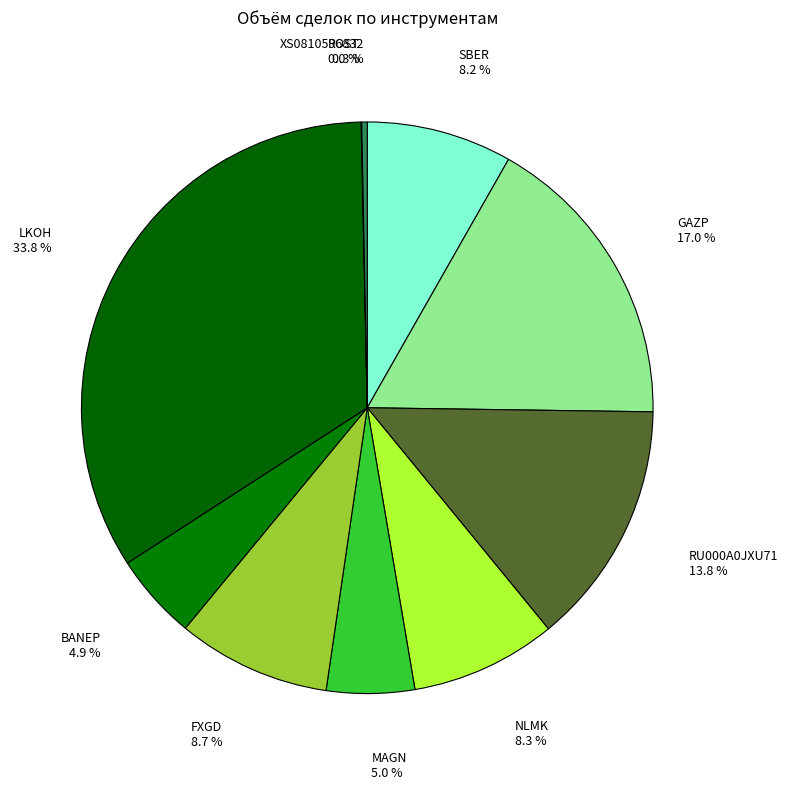

To the nearest percent, what is the average slice percentage?

10%